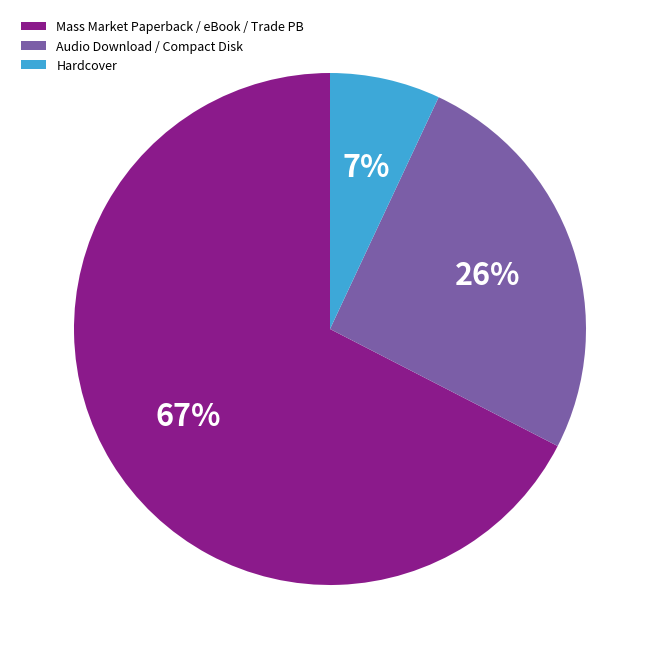

Rank the categories by value from highest to lowest.

Mass Market Paperback / eBook / Trade PB, Audio Download / Compact Disk, Hardcover